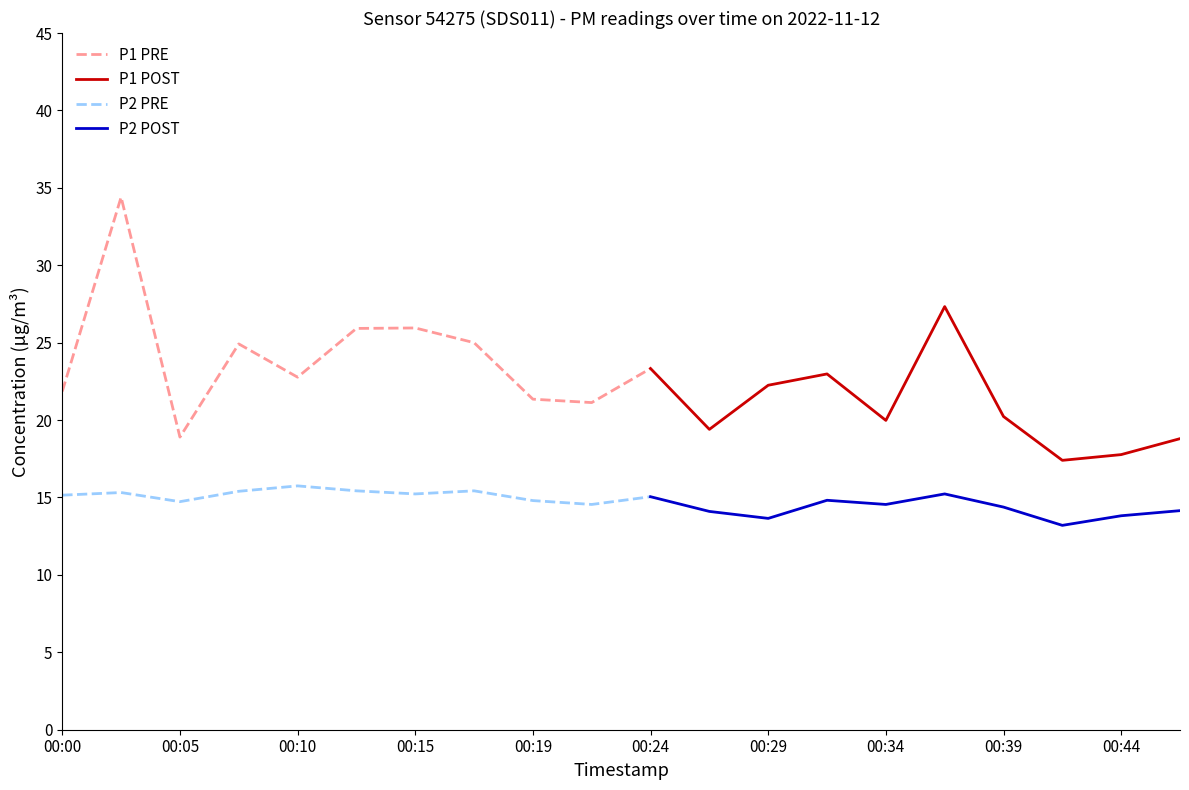

How many interior local valleys does the P1 series have?

6